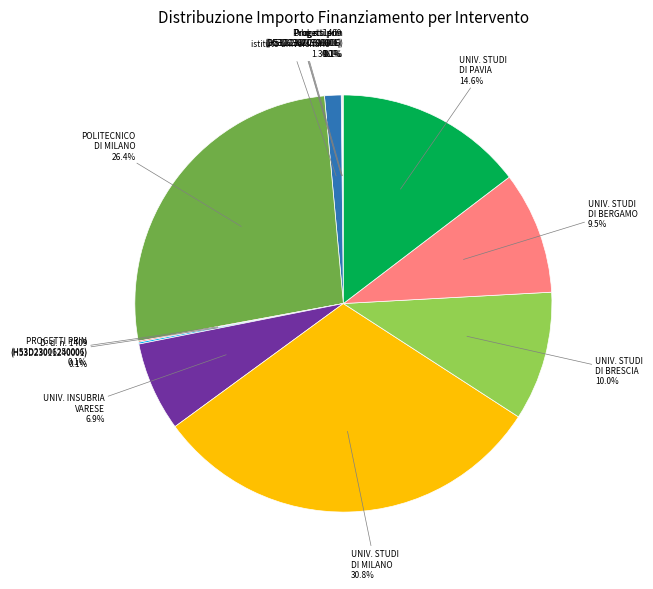

Which category has the smallest portion of the pie?

D. d. n. 1409 del 14/09/2022 (D53D23021300001)